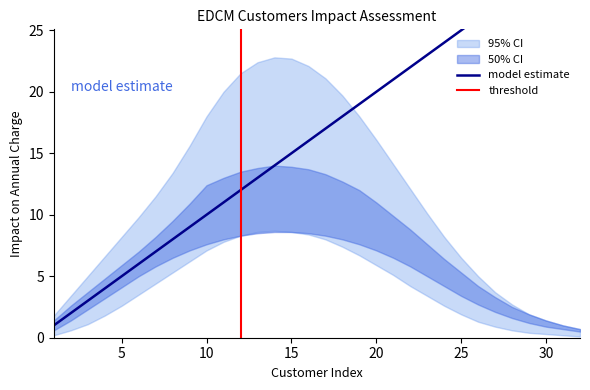

Which category has the lowest value in the lower_50 series?

32